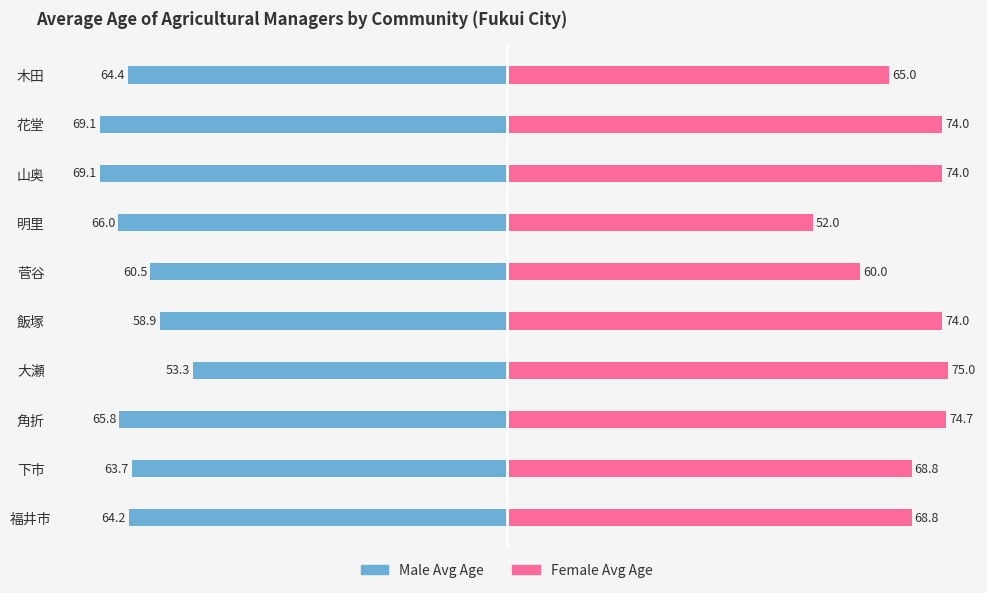

How many bars are there in each group?

2